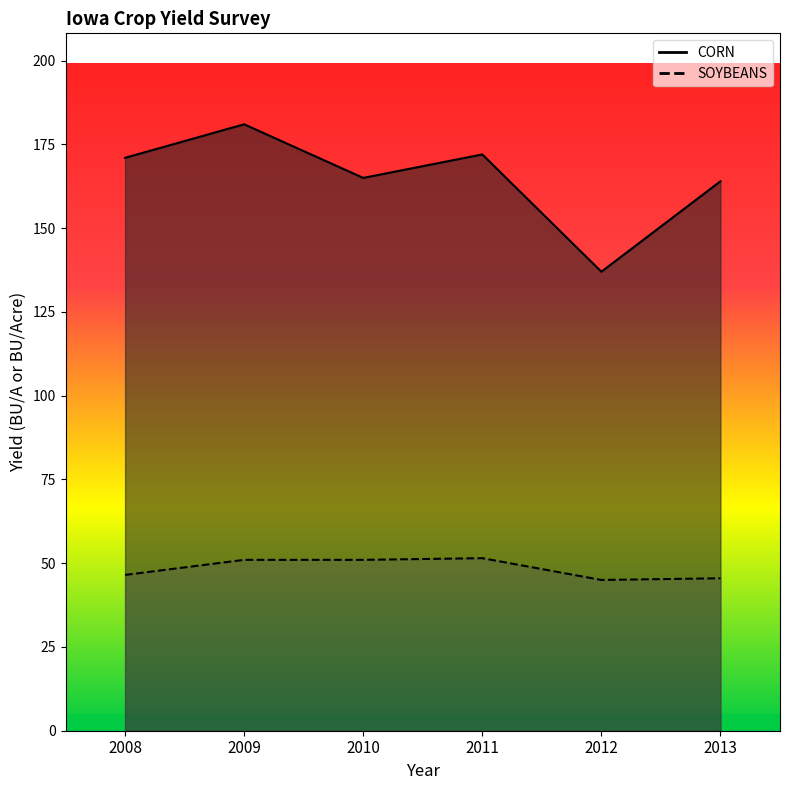

Reading left to right, what are all the values shown in this chart?

CORN: 171.0	181.0	165.0	172.0	137.0	164.0
SOYBEANS: 46.5	51.0	51.0	51.5	45.0	45.5